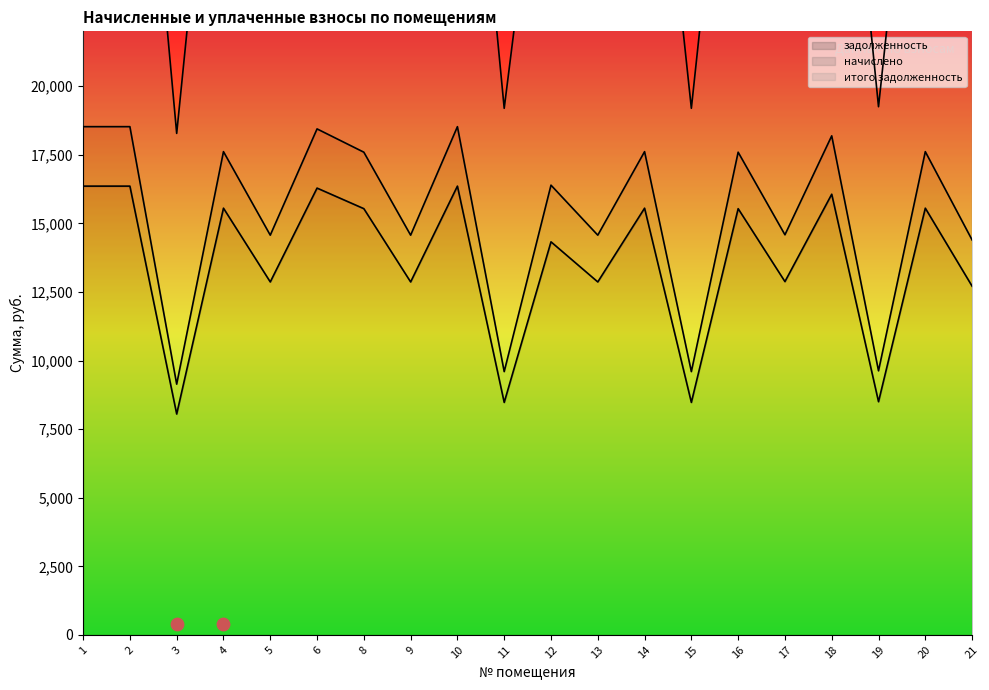

Is the value of начислено at 16 greater than the value of итого задолженность at 1?

No